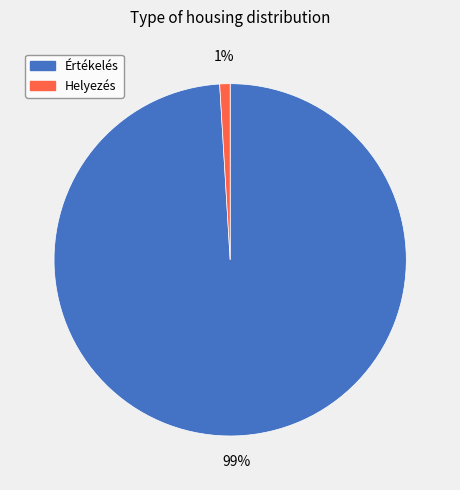

Do Értékelés and Helyezés together represent more than half of the pie?

Yes